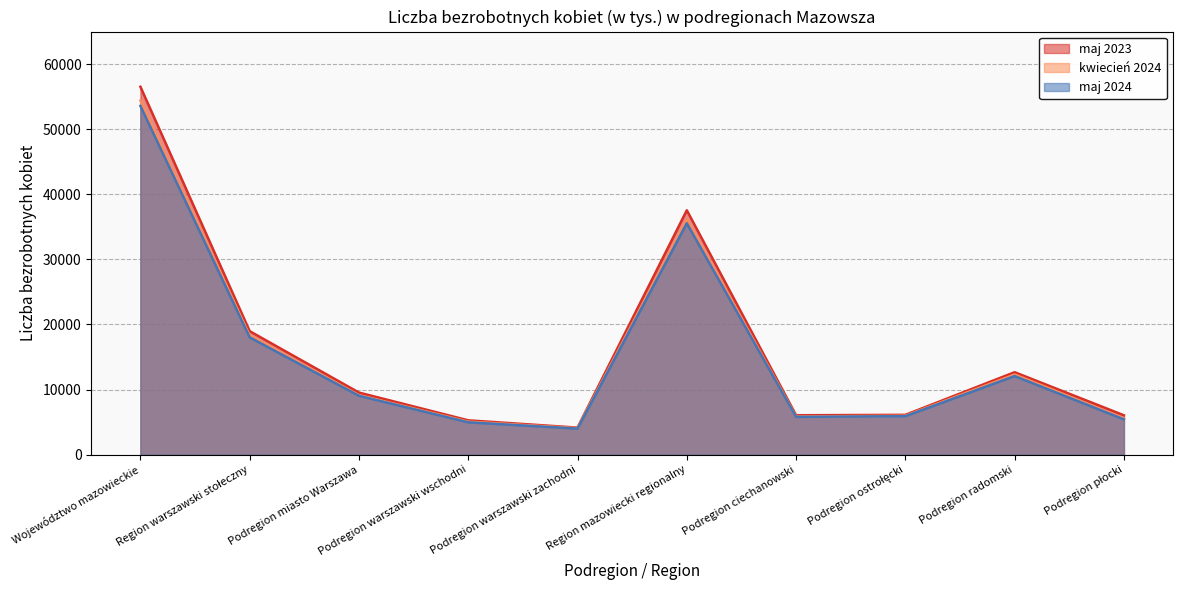

What are all the series names shown in the legend?

maj 2023, kwiecień 2024, maj 2024